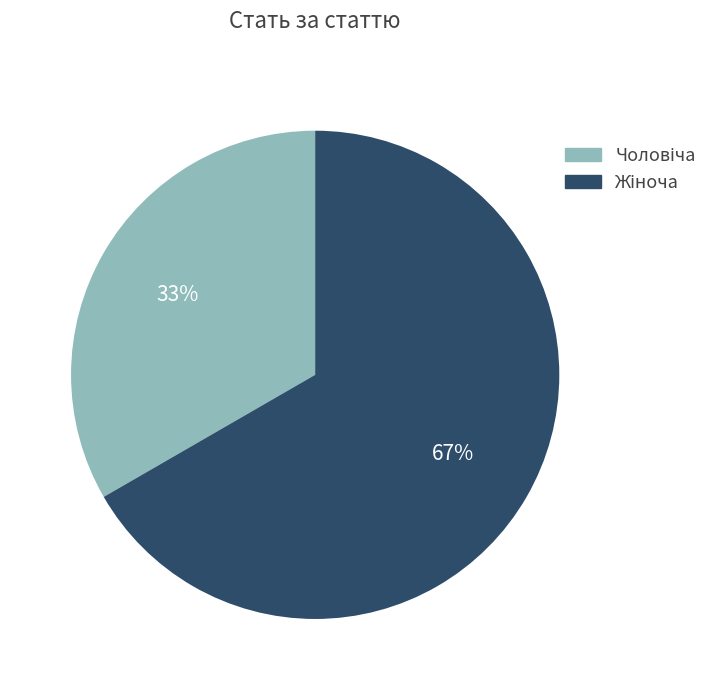

To the nearest percent, what is the average slice percentage?

50%